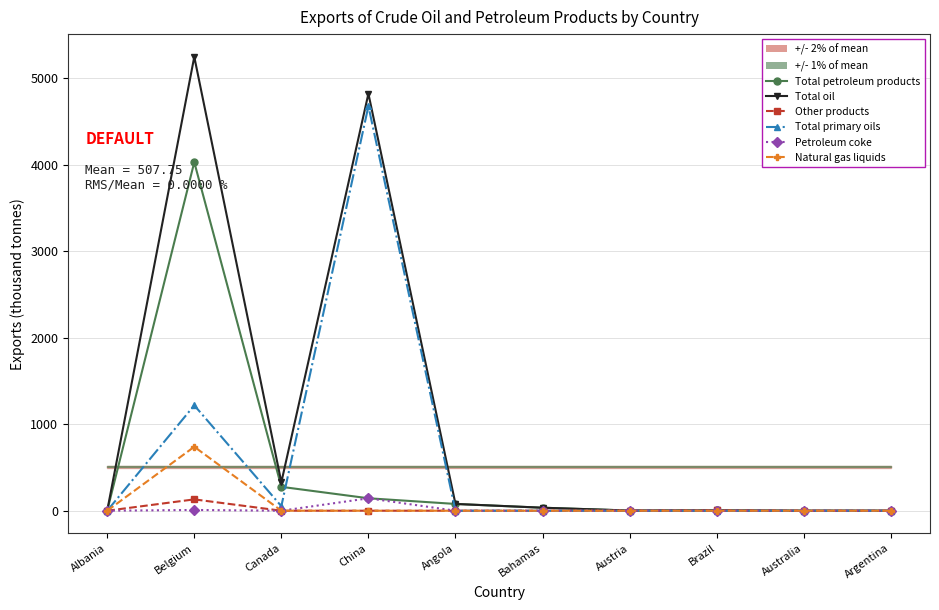

True or false: Natural gas liquids and Petroleum coke intersect in this chart.

False